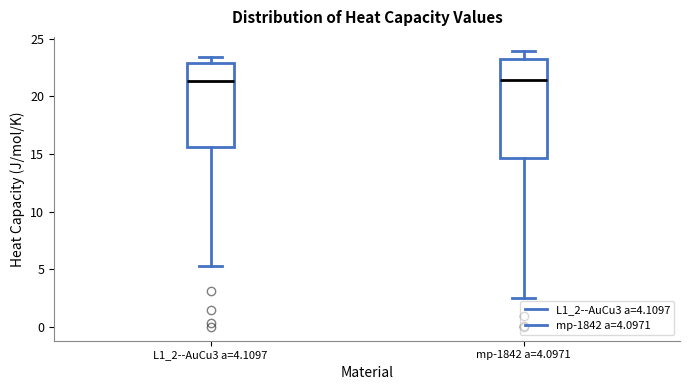

Which box is the tallest, from its lower edge to its upper edge?

mp-1842 a=4.0971